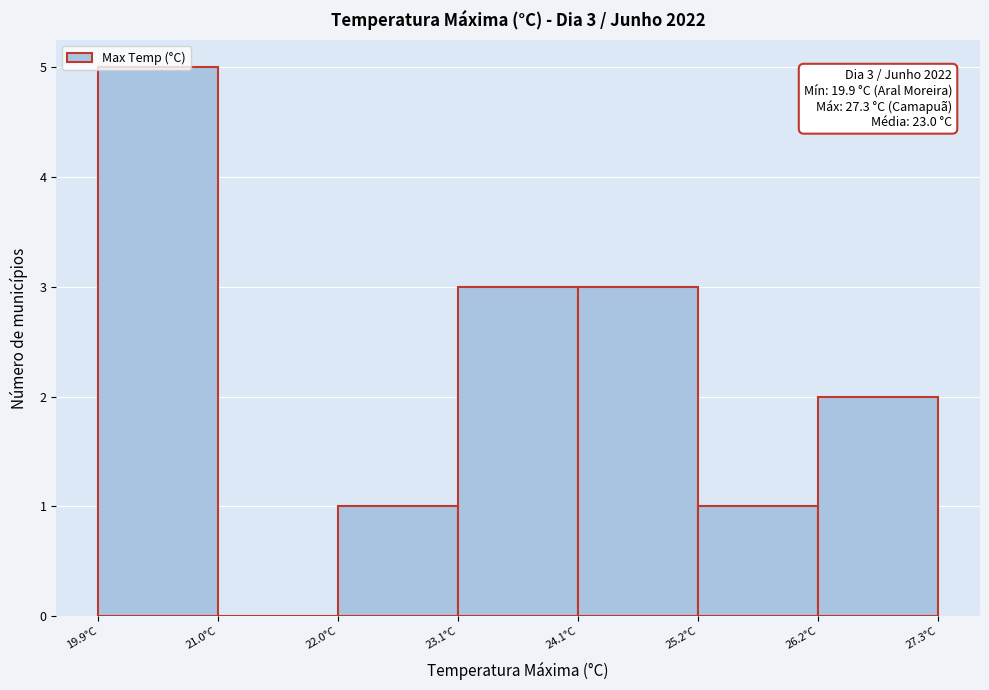

Which range on the x-axis has the tallest bar?

20.0 to 21.0